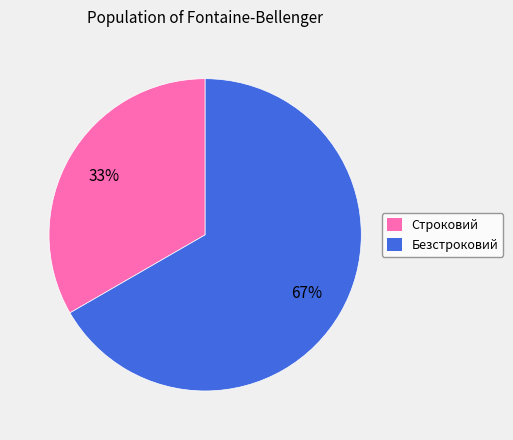

Approximately how many times larger is the value at Безстроковий compared to Строковий?

2.0